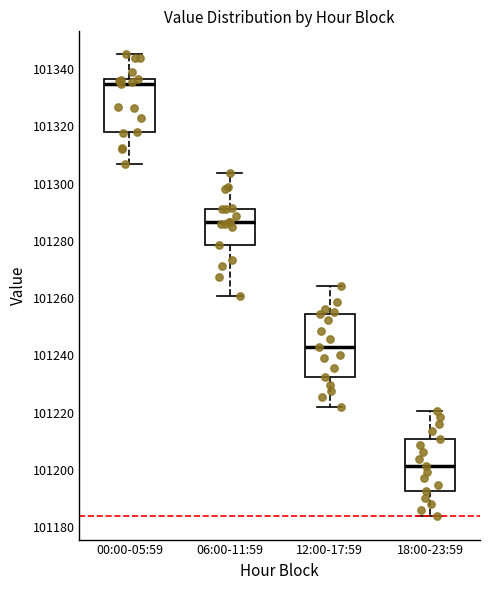

Which box has the highest median line?

00:00-05:59